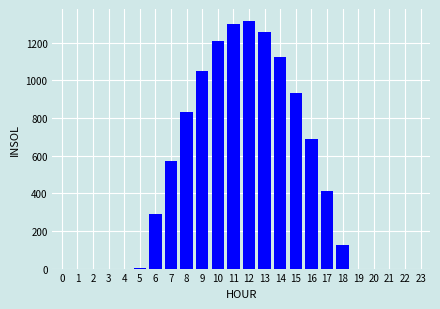

The value at 22 is 0.0. True or false?

True